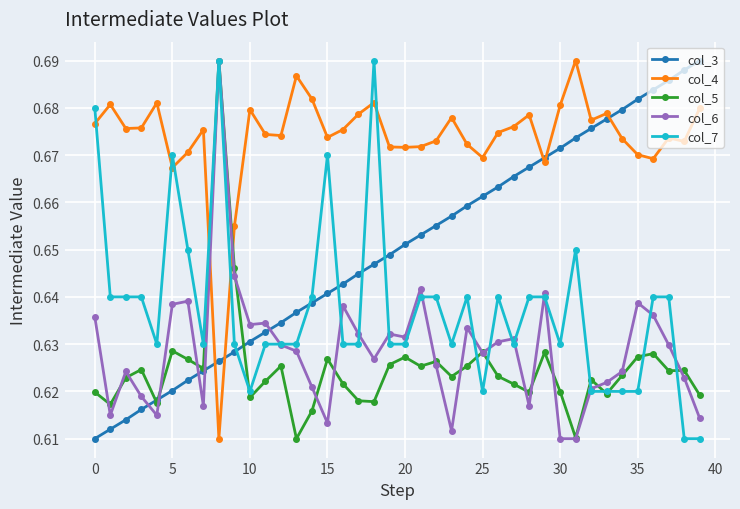

After their last crossing, which series has the higher values: col_3 or col_6?

col_3